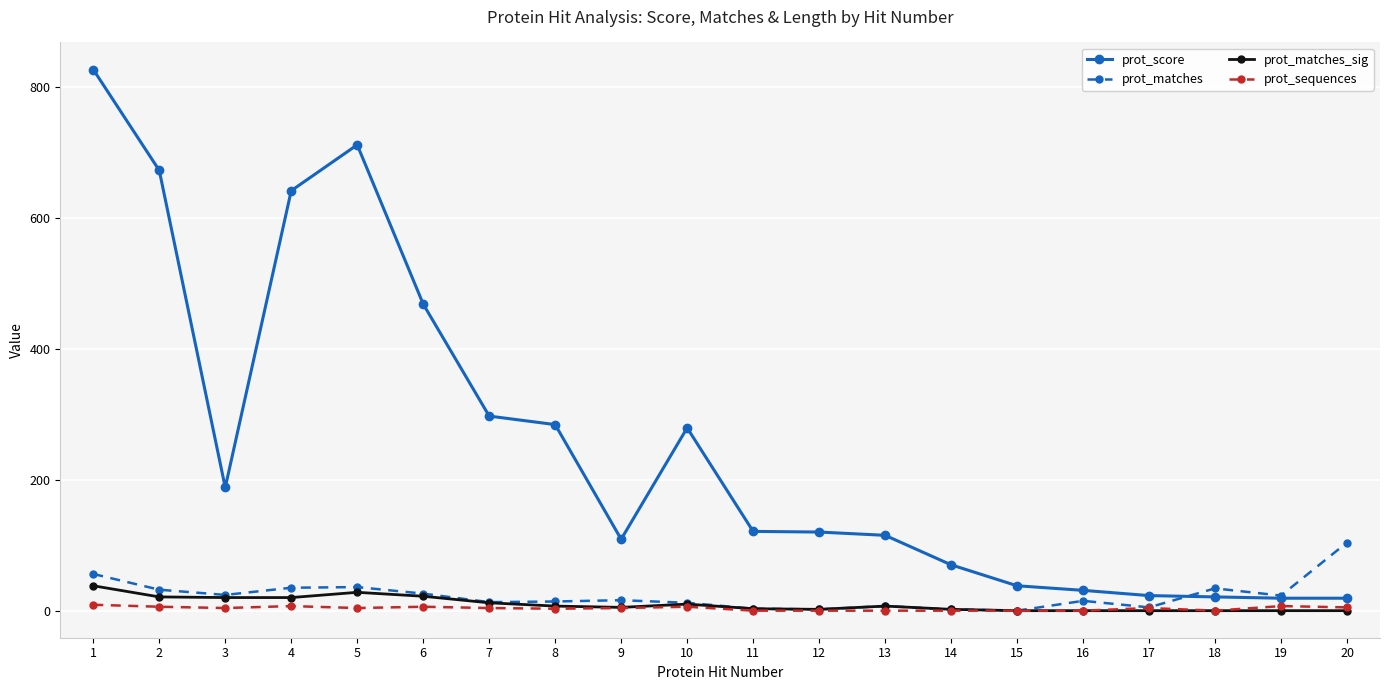

At how many categories does at least one series exceed 692?

2